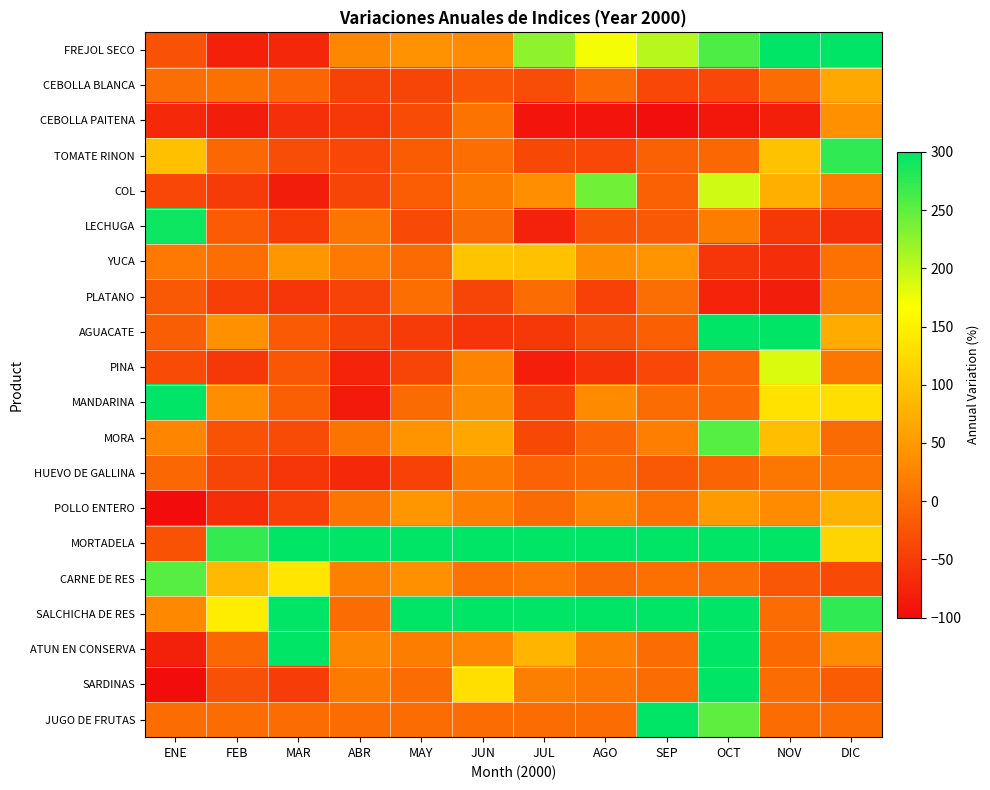

Reading right to left, list all the values displayed in this chart.

FREJOL SECO: DIC=300.0	NOV=300.0	OCT=259.3	SEP=203.8	AGO=172.3	JUL=225.7	JUN=32.4	MAY=40.4	ABR=28.3	MAR=-71.2	FEB=-78.8	ENE=-27.4
CEBOLLA BLANCA: DIC=66.0	NOV=1.5	OCT=-38.6	SEP=-37.9	AGO=-1.8	JUL=-31.3	JUN=-23.6	MAY=-41.2	ABR=-43.0	MAR=-6.8	FEB=4.1	ENE=2.0
CEBOLLA PAITENA: DIC=39.6	NOV=-80.4	OCT=-89.6	SEP=-97.9	AGO=-90.2	JUL=-90.6	JUN=7.7	MAY=-33.8	ABR=-54.4	MAR=-63.6	FEB=-81.5	ENE=-70.1
TOMATE RINON: DIC=274.9	NOV=96.7	OCT=-3.4	SEP=-11.3	AGO=-38.3	JUL=-37.0	JUN=2.8	MAY=-16.2	ABR=-38.0	MAR=-32.5	FEB=-3.9	ENE=94.1
COL: DIC=19.1	NOV=74.2	OCT=191.7	SEP=-11.2	AGO=240.0	JUL=35.9	JUN=14.8	MAY=-15.4	ABR=-41.5	MAR=-82.1	FEB=-50.3	ENE=-38.1
LECHUGA: DIC=-61.4	NOV=-53.5	OCT=17.3	SEP=-20.5	AGO=-24.6	JUL=-77.3	JUN=-0.4	MAY=-35.8	ABR=8.0	MAR=-49.3	FEB=-17.2	ENE=292.6
YUCA: DIC=5.6	NOV=-64.1	OCT=-56.1	SEP=41.8	AGO=34.8	JUL=95.5	JUN=98.5	MAY=-2.1	ABR=13.7	MAR=44.6	FEB=2.6	ENE=13.5
PLATANO: DIC=17.6	NOV=-81.3	OCT=-75.4	SEP=1.9	AGO=-44.0	JUL=1.3	JUN=-41.4	MAY=2.5	ABR=-42.5	MAR=-56.8	FEB=-47.5	ENE=-20.1
AGUACATE: DIC=69.7	NOV=300.0	OCT=300.0	SEP=-13.2	AGO=-29.8	JUL=-55.2	JUN=-58.3	MAY=-51.6	ABR=-43.7	MAR=-18.7	FEB=38.7	ENE=-14.6
PINA: DIC=11.1	NOV=185.4	OCT=-4.4	SEP=-38.4	AGO=-59.8	JUL=-80.8	JUN=24.8	MAY=-41.7	ABR=-75.8	MAR=-21.8	FEB=-53.6	ENE=-34.1
MANDARINA: DIC=129.4	NOV=132.9	OCT=-2.2	SEP=1.3	AGO=32.0	JUL=-45.1	JUN=32.9	MAY=-0.5	ABR=-84.7	MAR=-13.5	FEB=35.1	ENE=300.0
MORA: DIC=-0.5	NOV=92.3	OCT=254.8	SEP=19.0	AGO=-6.7	JUL=-36.9	JUN=65.2	MAY=42.2	ABR=7.4	MAR=-34.1	FEB=-27.2	ENE=26.0
HUEVO DE GALLINA: DIC=8.6	NOV=11.5	OCT=-7.8	SEP=-20.1	AGO=-2.6	JUL=-10.3	JUN=14.6	MAY=-44.7	ABR=-70.3	MAR=-57.6	FEB=-40.1	ENE=-3.2
POLLO ENTERO: DIC=78.9	NOV=32.7	OCT=51.0	SEP=5.6	AGO=23.7	JUL=-0.1	JUN=21.2	MAY=45.5	ABR=9.1	MAR=-43.9	FEB=-65.3	ENE=-100.0
MORTADELA: DIC=118.2	NOV=300.0	OCT=300.0	SEP=300.0	AGO=300.0	JUL=300.0	JUN=300.0	MAY=300.0	ABR=300.0	MAR=300.0	FEB=272.3	ENE=-27.3
CARNE DE RES: DIC=-34.7	NOV=-21.6	OCT=2.2	SEP=4.1	AGO=-0.3	JUL=13.6	JUN=7.3	MAY=39.2	ABR=21.8	MAR=137.1	FEB=87.1	ENE=254.6
SALCHICHA DE RES: DIC=274.7	NOV=0.0	OCT=300.0	SEP=300.0	AGO=300.0	JUL=300.0	JUN=300.0	MAY=300.0	ABR=0.0	MAR=300.0	FEB=146.5	ENE=29.4
ATUN EN CONSERVA: DIC=32.6	NOV=-3.0	OCT=300.0	SEP=0.1	AGO=20.8	JUL=80.5	JUN=27.0	MAY=18.6	ABR=28.8	MAR=300.0	FEB=-4.8	ENE=-77.6
SARDINAS: DIC=-16.4	NOV=0.0	OCT=300.0	SEP=0.8	AGO=12.4	JUL=20.2	JUN=129.9	MAY=0.0	ABR=14.5	MAR=-49.8	FEB=-29.0	ENE=-100.0
JUGO DE FRUTAS: DIC=0.0	NOV=0.0	OCT=250.3	SEP=300.0	AGO=0.0	JUL=0.0	JUN=0.0	MAY=0.0	ABR=0.0	MAR=0.0	FEB=0.0	ENE=0.0